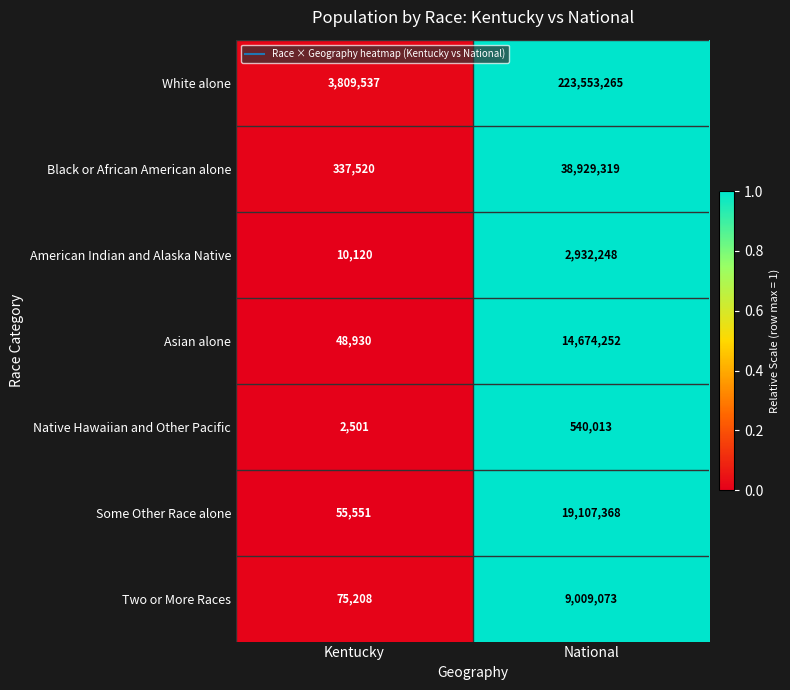

Reading left to right, extract all data points from this chart.

White alone: 3809537	223553265
Black or African American alone: 337520	38929319
American Indian and Alaska Native: 10120	2932248
Asian alone: 48930	14674252
Native Hawaiian and Other Pacific: 2501	540013
Some Other Race alone: 55551	19107368
Two or More Races: 75208	9009073